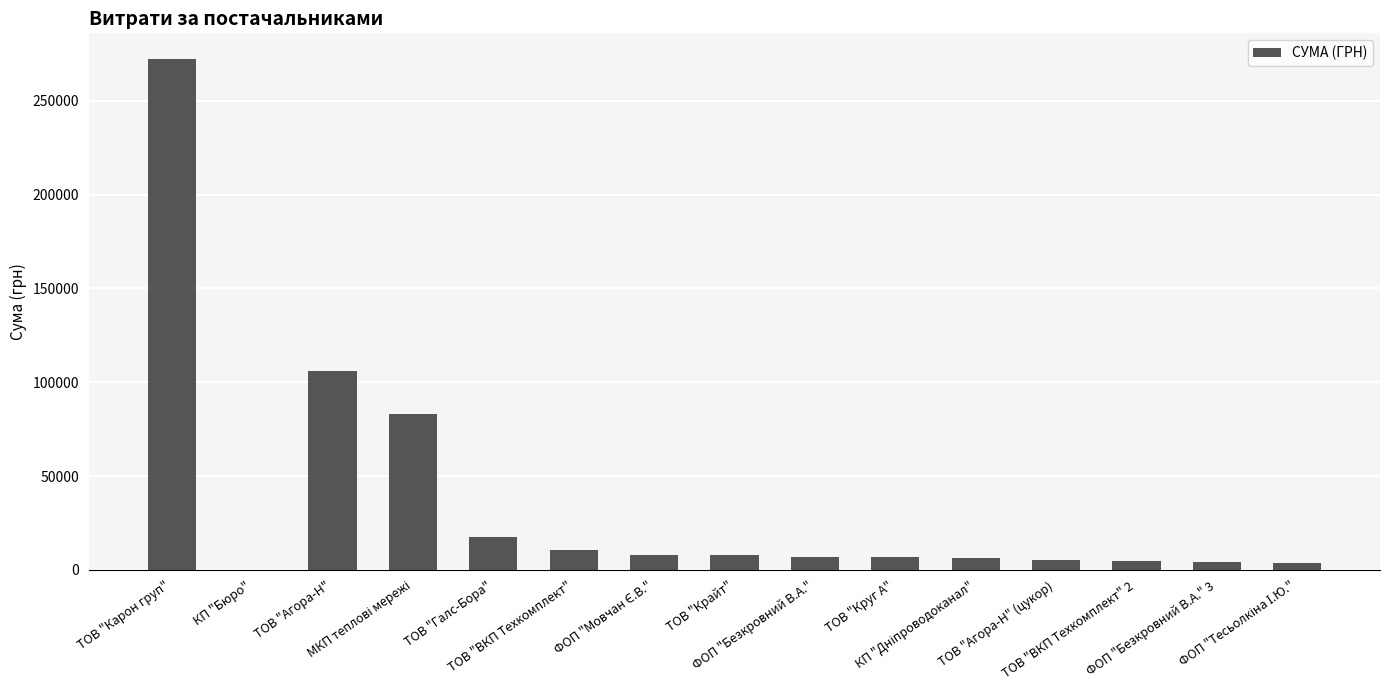

What is the maximum value shown in the chart?

272421.2